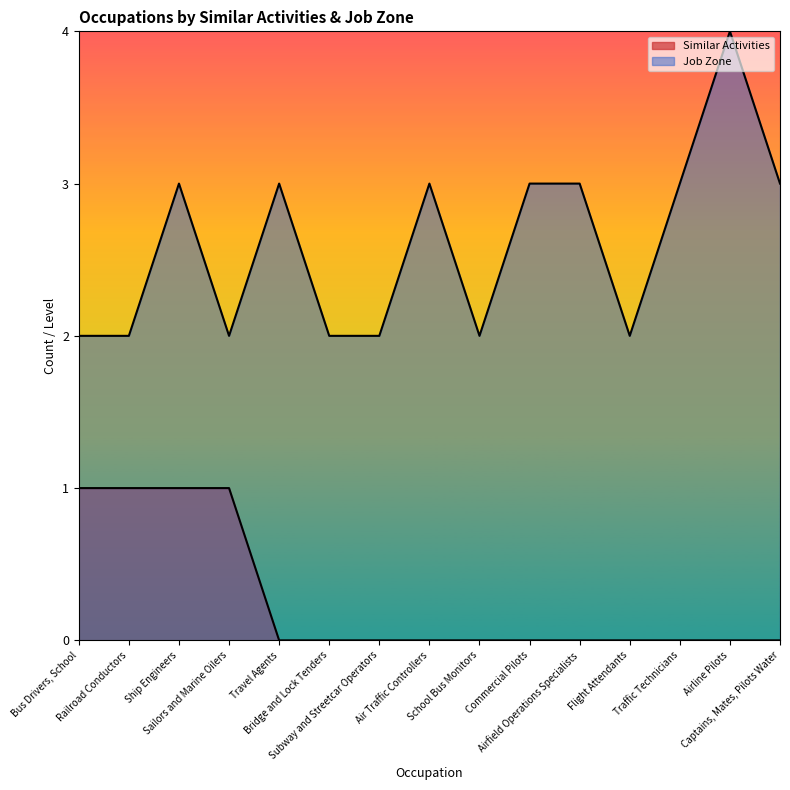

Which series has the widest spread of values?

Job Zone